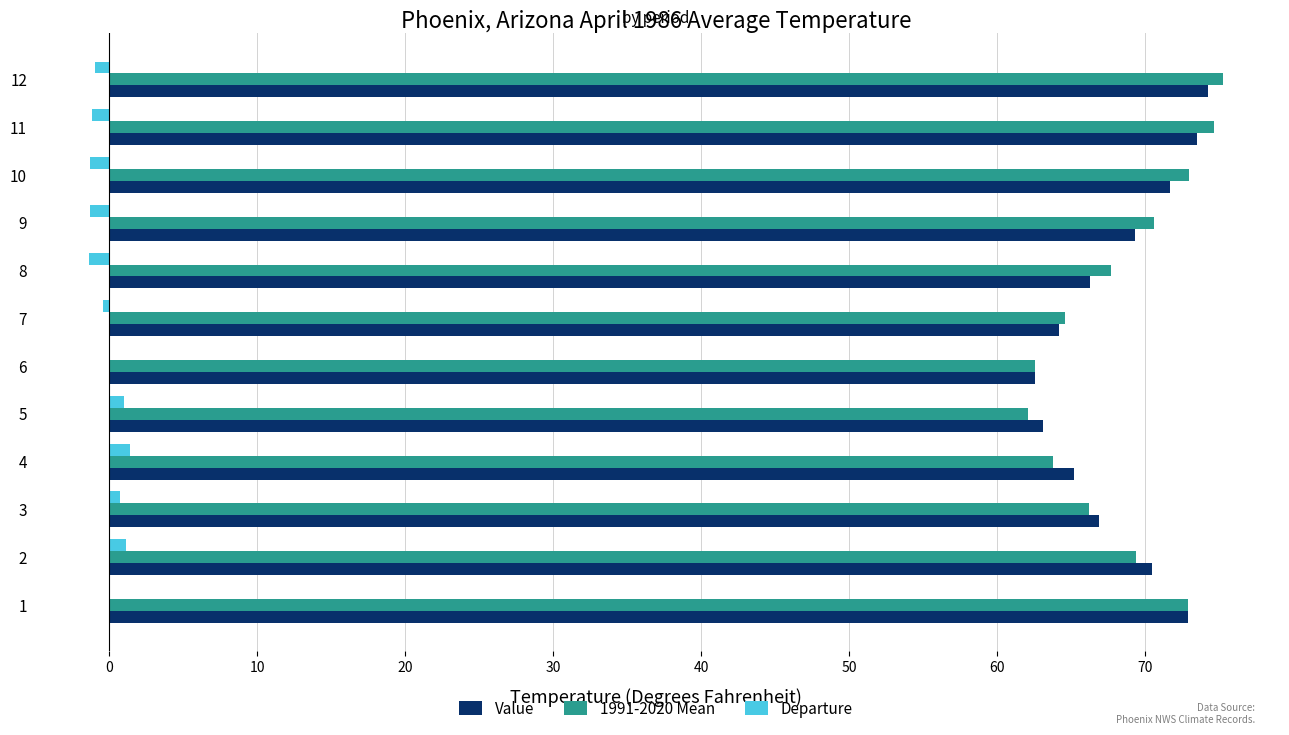

Which series has the widest spread of values?

1991-2020 Mean